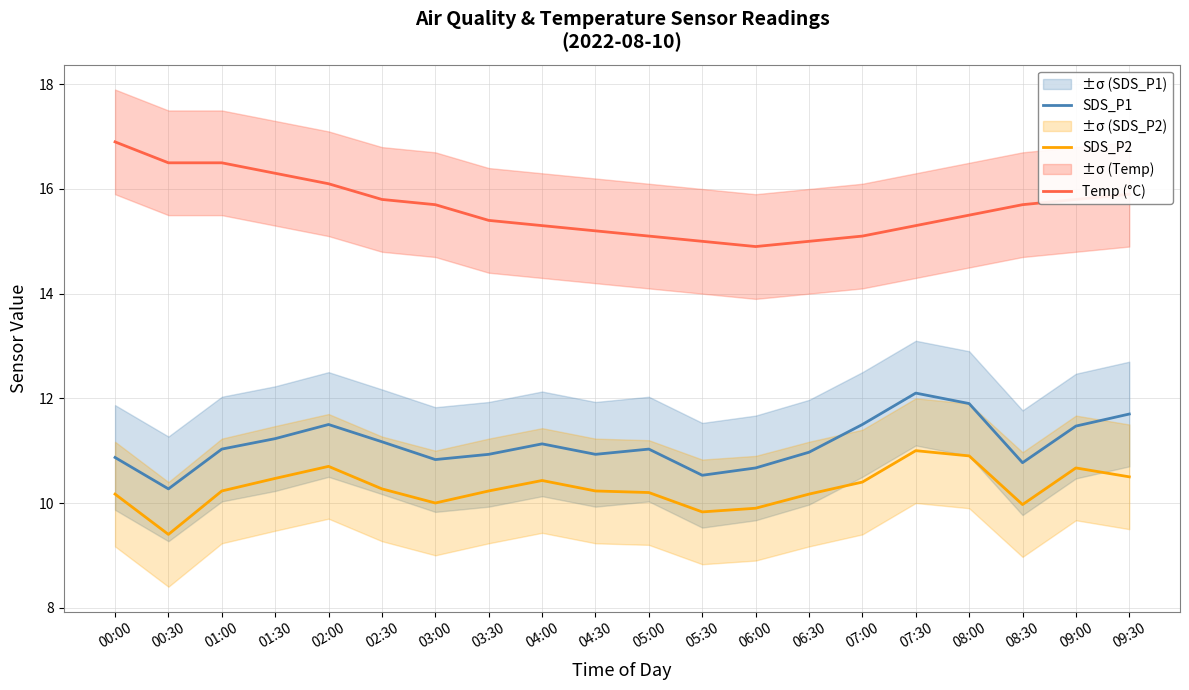

List the series in order of their overall mean, lowest first.

SDS_P2, SDS_P1, Temp (°C)